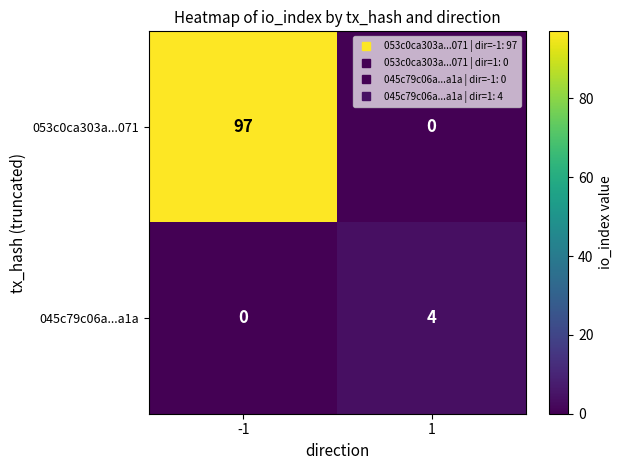

Is it true that 053c0ca303a...071 equals 0 at 1?

True